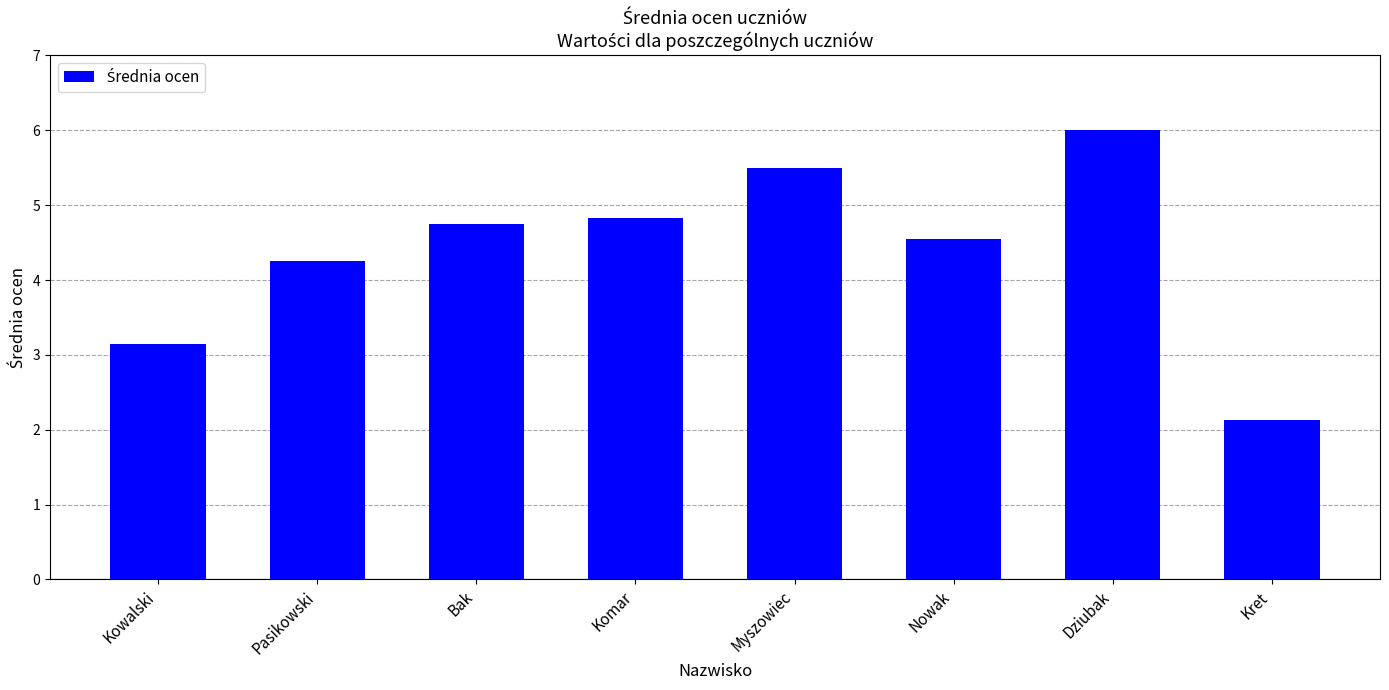

What is the label of the 6th bar from the left?

Nowak